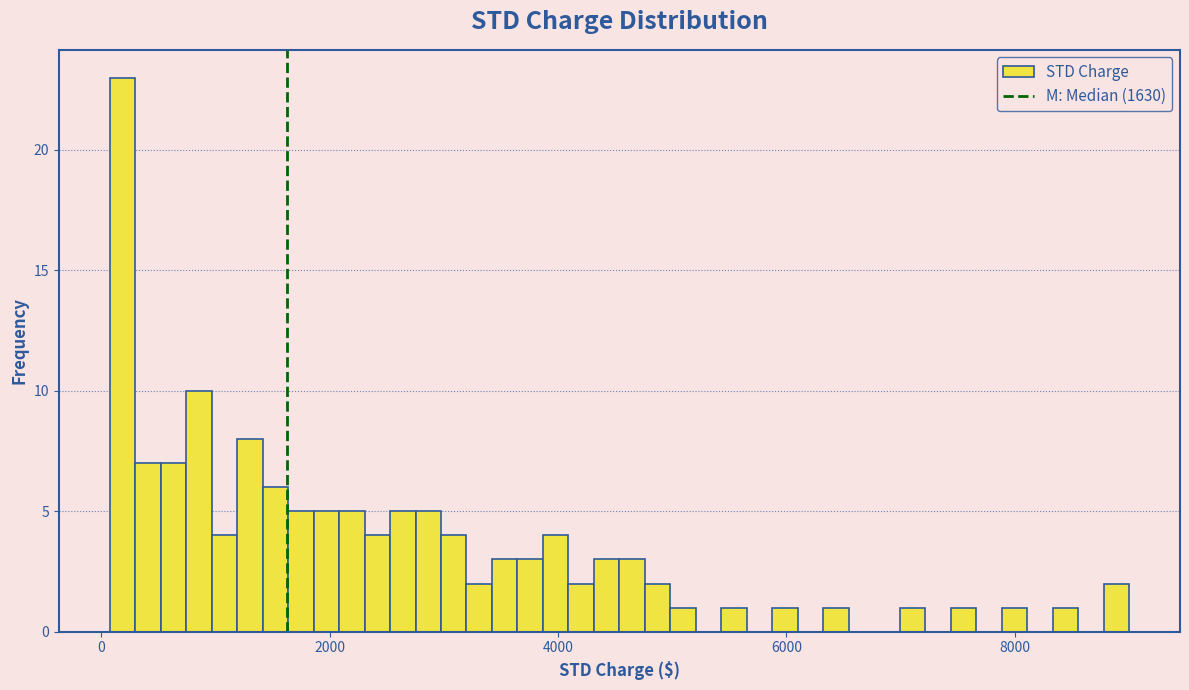

Around what value on the x-axis is the tallest bar? Give the approximate position of its centre, as read against the axis.

200